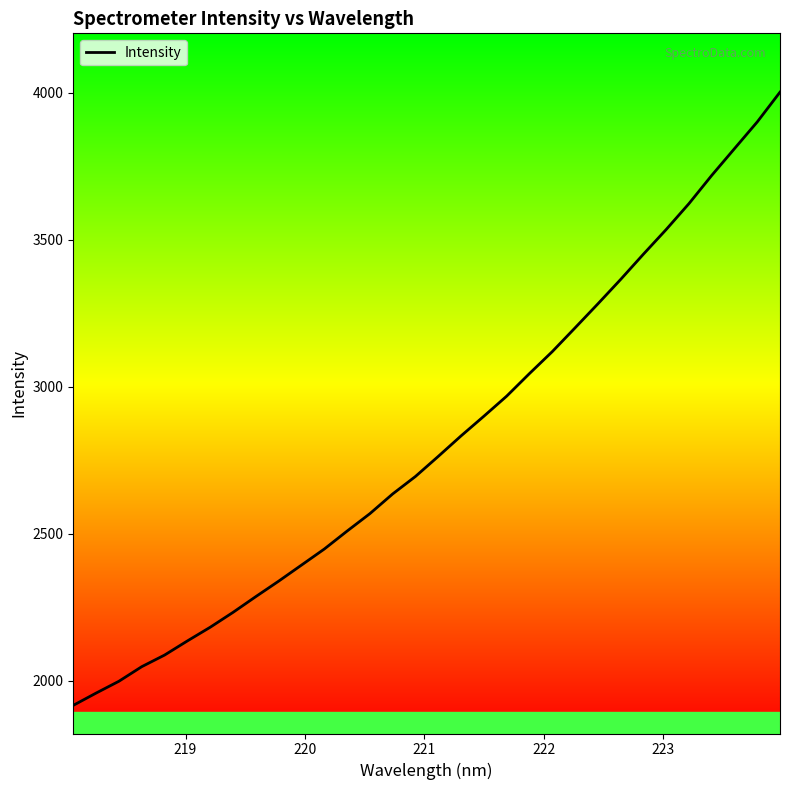

What is the greatest value displayed?

4001.7